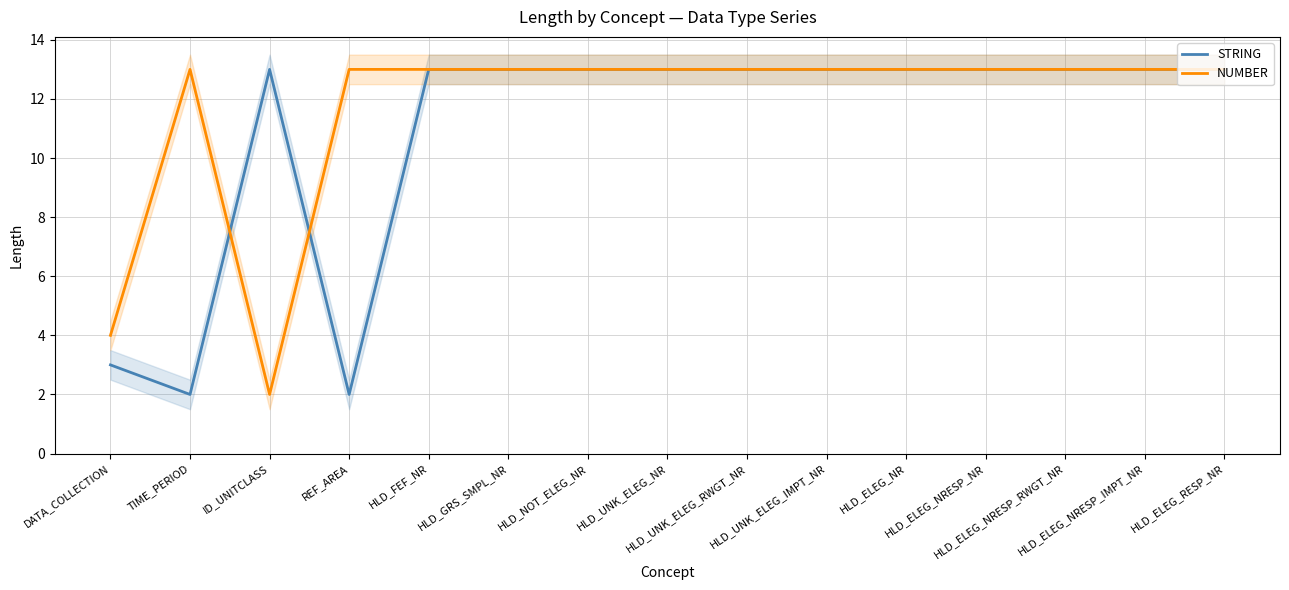

Where do NUMBER and STRING first cross each other?

TIME_PERIOD and ID_UNITCLASS